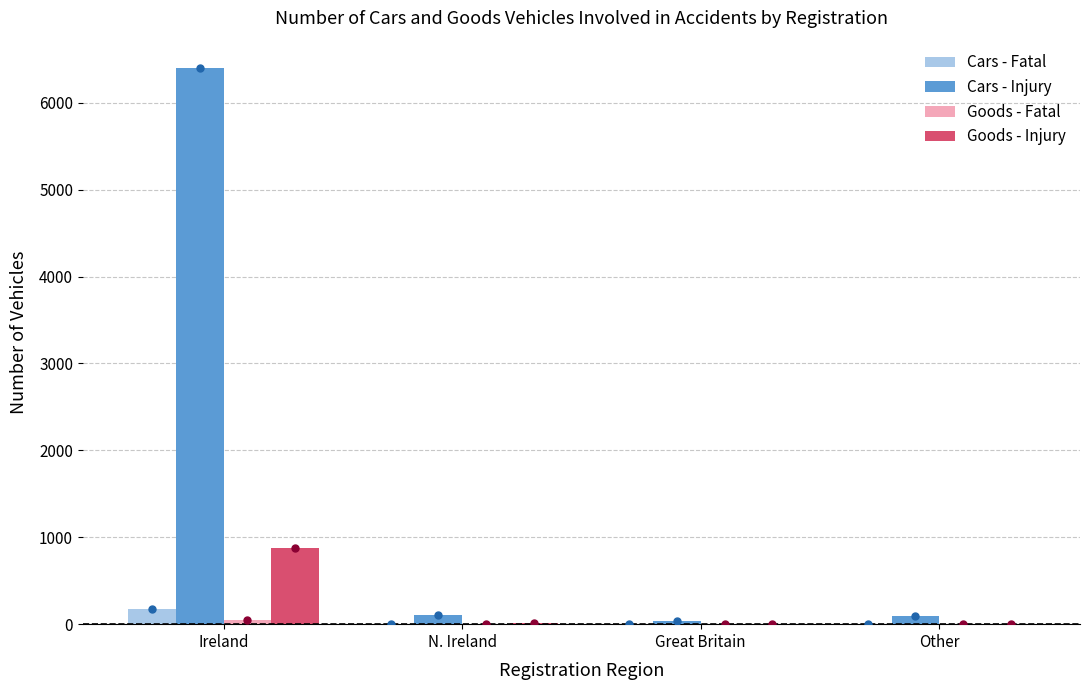

Does the chart contain stacked bars?

No